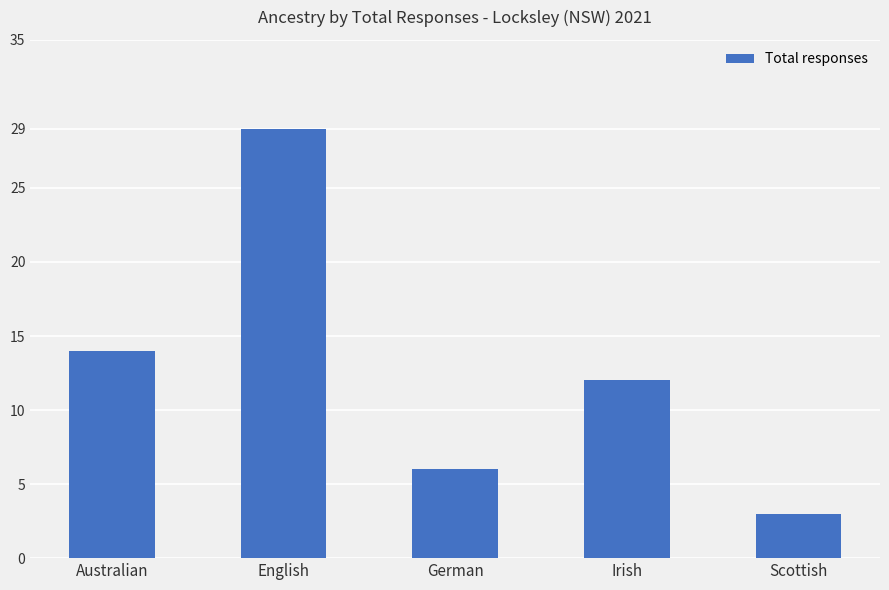

Where does the data first go above 12?

Australian